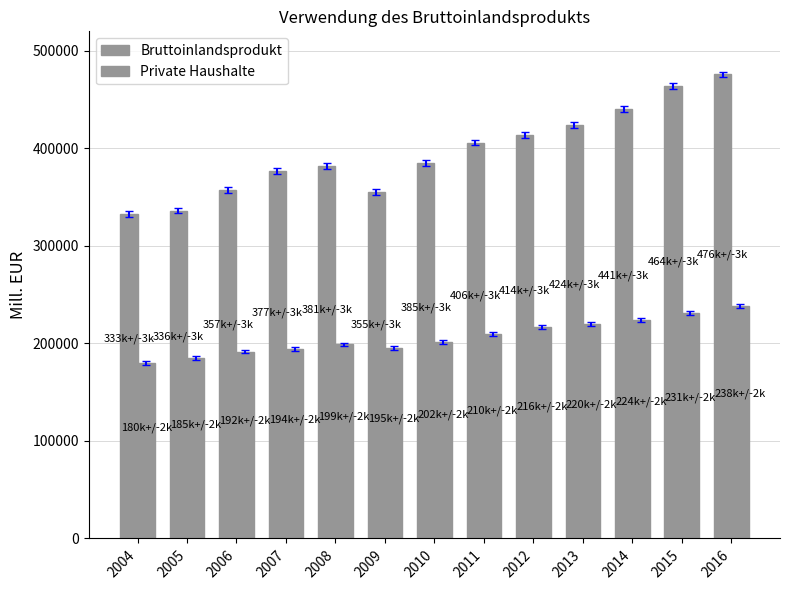

How many bars are there in total?

26